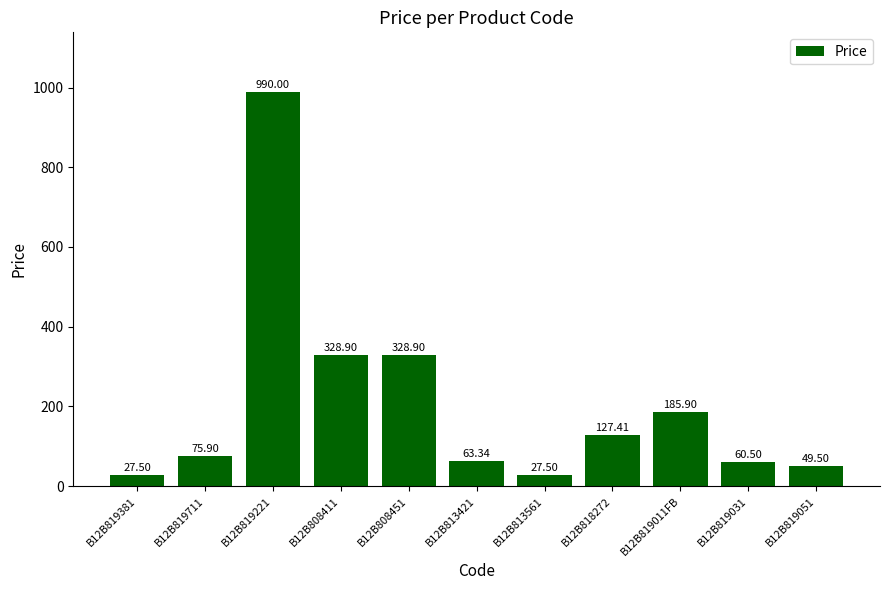

What is the sum of the values at B12B808451 and B12B819221?

1318.9